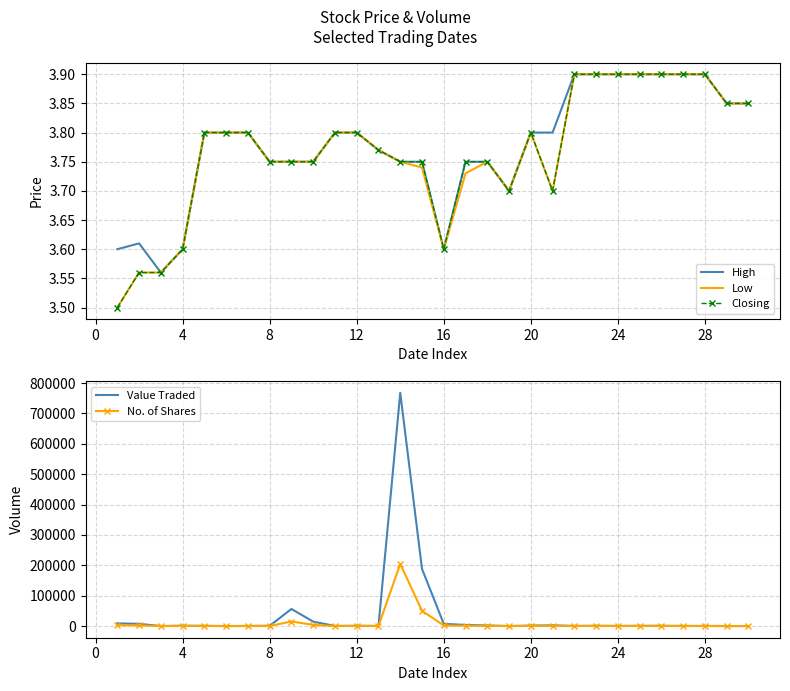

What is the maximum value for No. of Shares?

204767